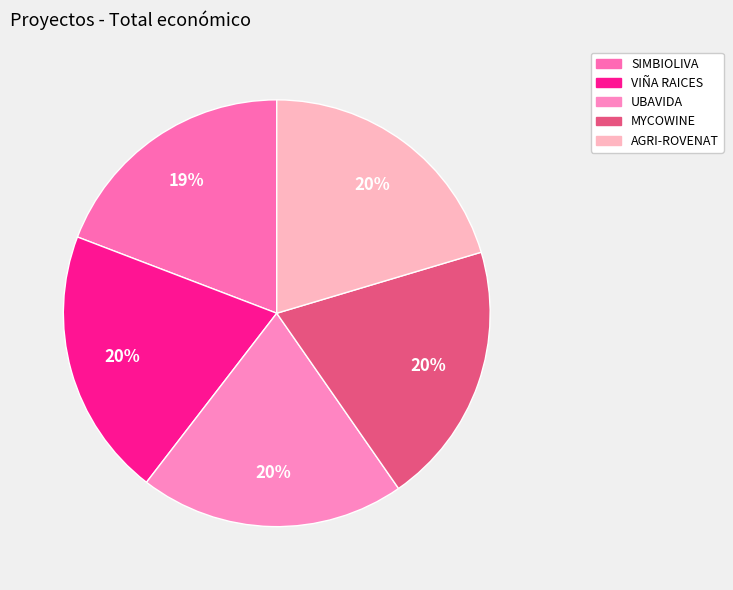

To the nearest percent, what is the difference between the largest and smallest slice percentages?

1%